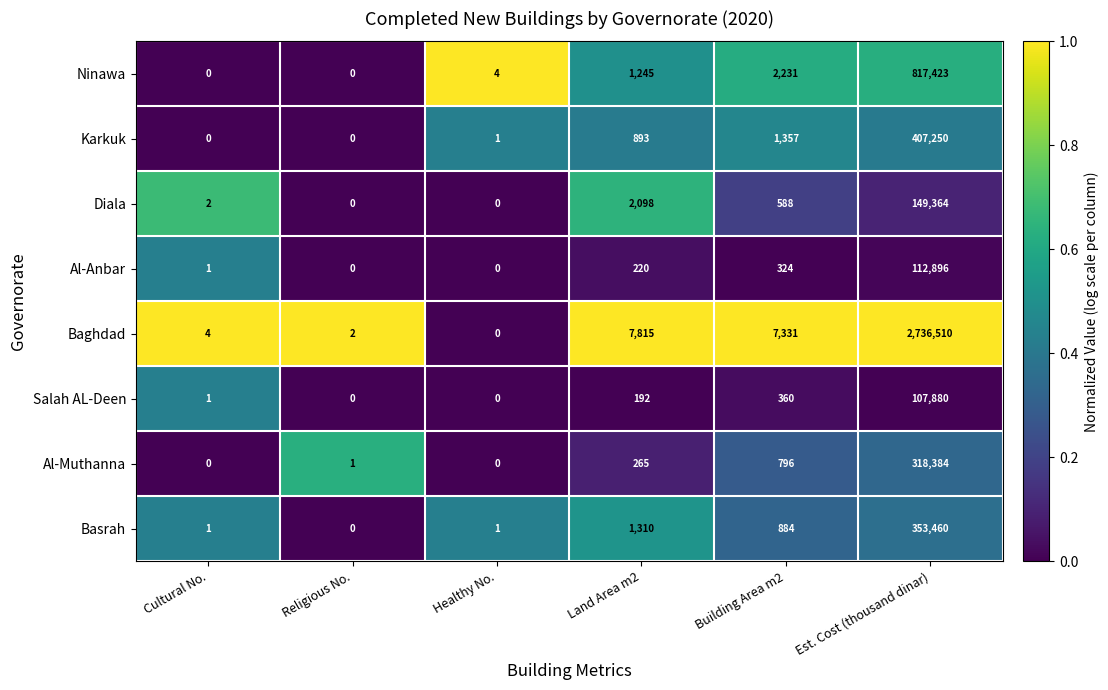

Count the number of data series in this chart.

8